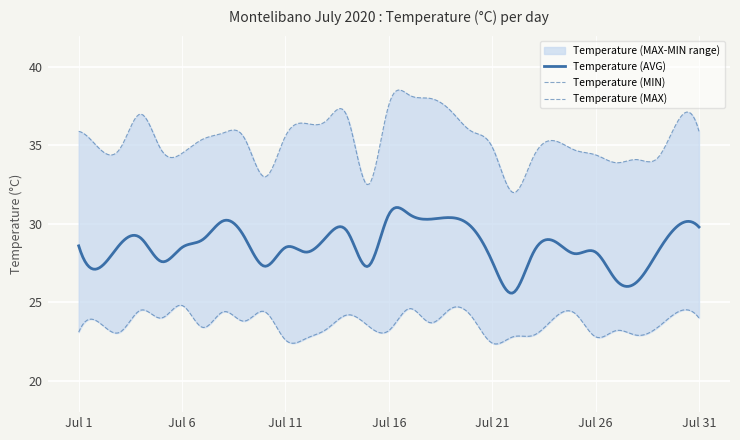

Rank the categories by Temperature (AVG) value from highest to lowest.

Jul 16, Jul 17, Jul 19, Jul 18, Jul 8, Jul 30, Jul 20, Jul 31, Jul 14, Jul 9, Jul 13, Jul 4, Jul 7, Jul 24, Jul 3, Jul 1, Jul 6, Jul 11, Jul 12, Jul 23, Jul 26, Jul 29, Jul 25, Jul 5, Jul 21, Jul 10, Jul 15, Jul 2, Jul 27, Jul 28, Jul 22